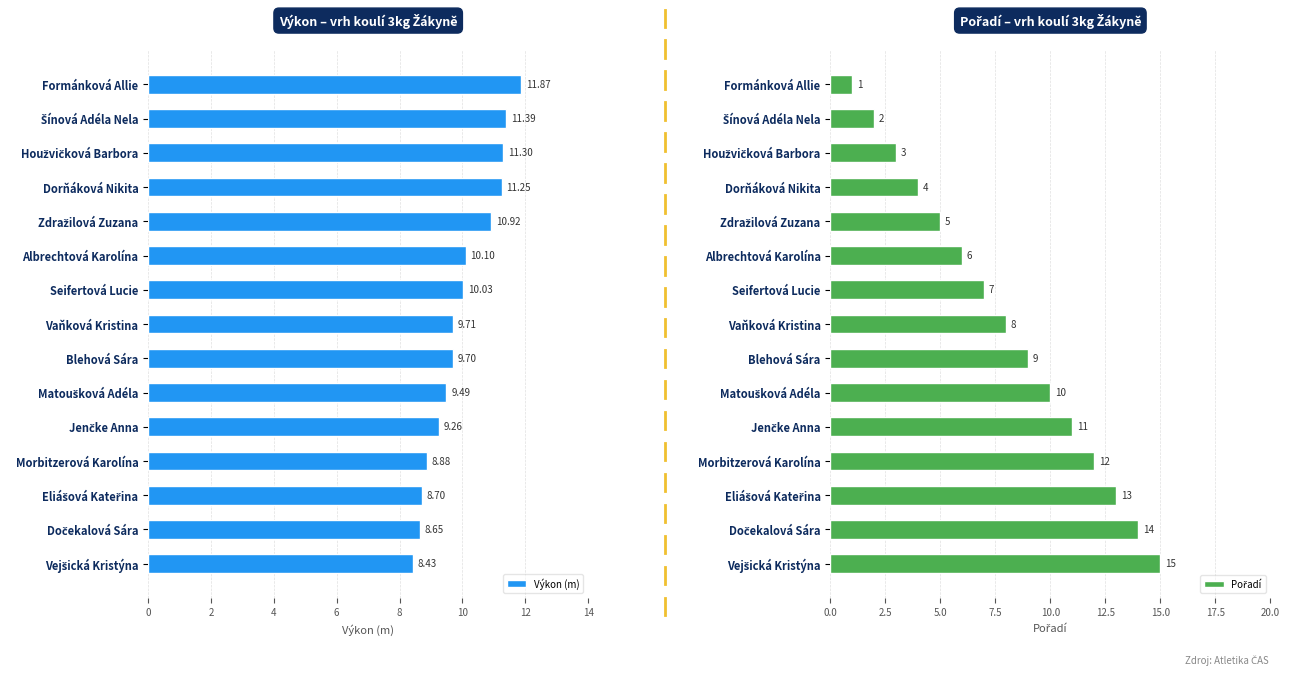

List the series in order of their peak value, lowest first.

Výkon (m), Pořadí